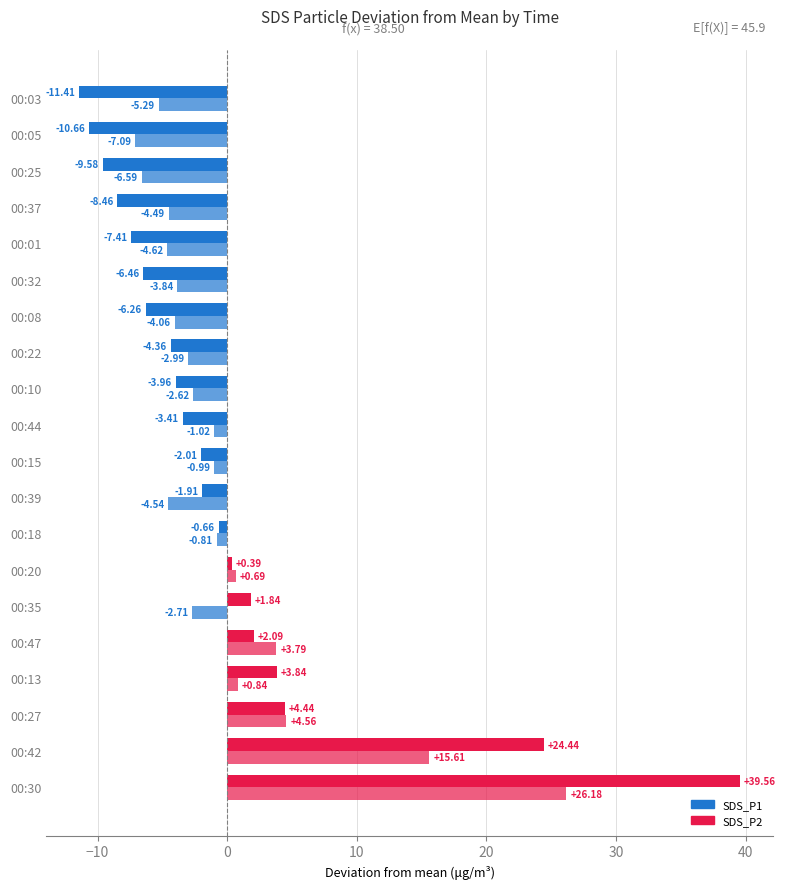

How many values in the SDS_P2 series are below -2?

11